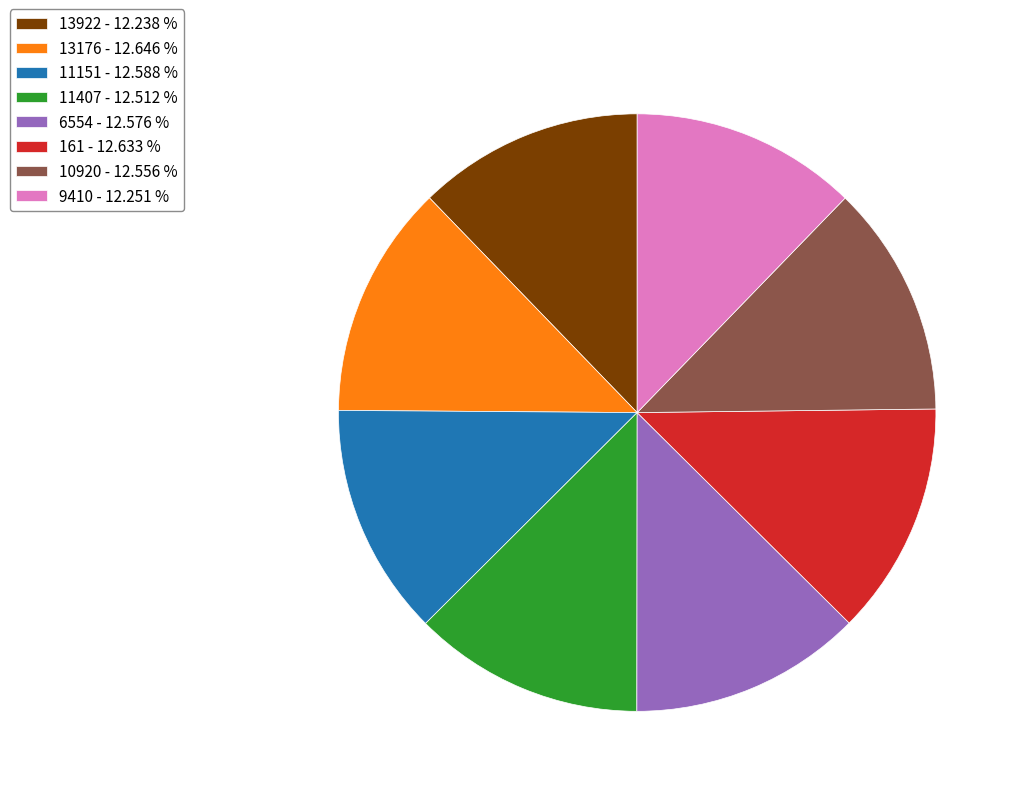

True or false: 13922 accounts for 12% of the total.

True